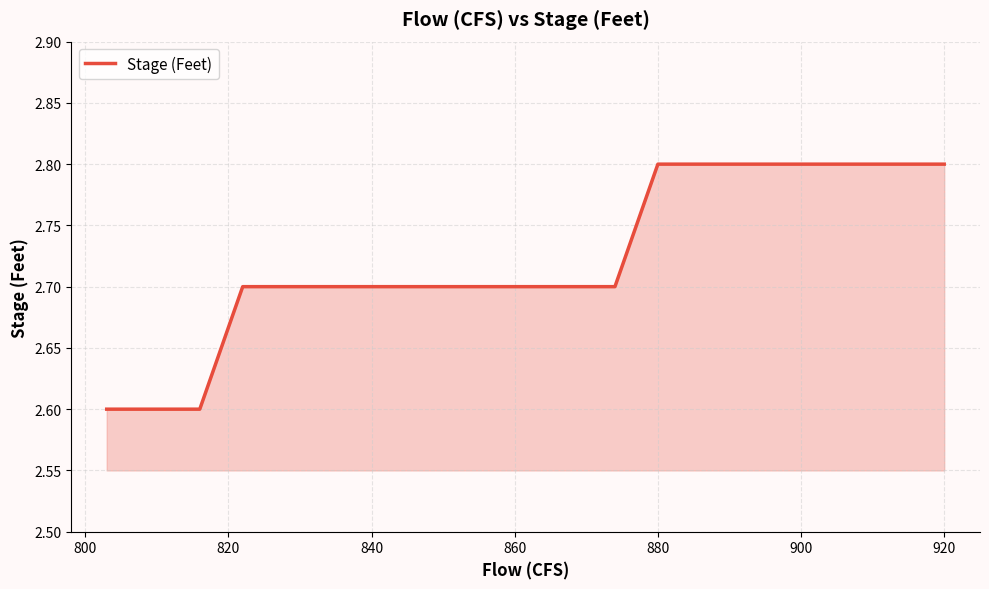

How many values are between 2 and 3?

40